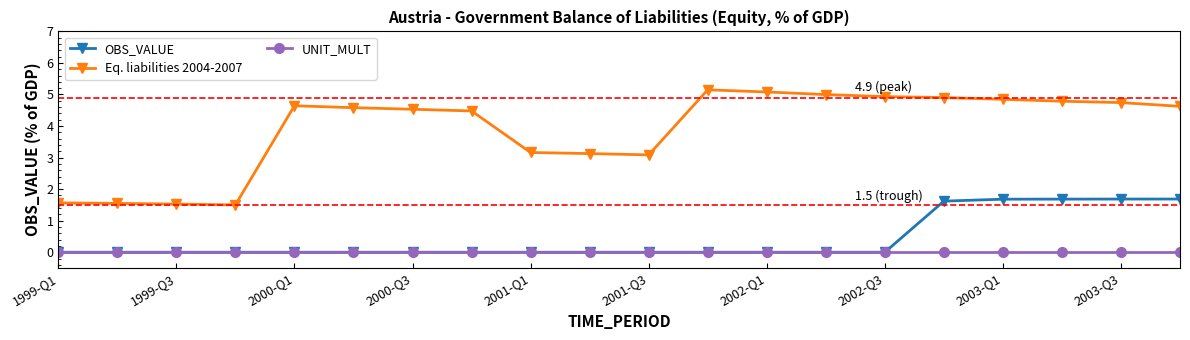

What is the maximum value for OBS_VALUE?

1.7